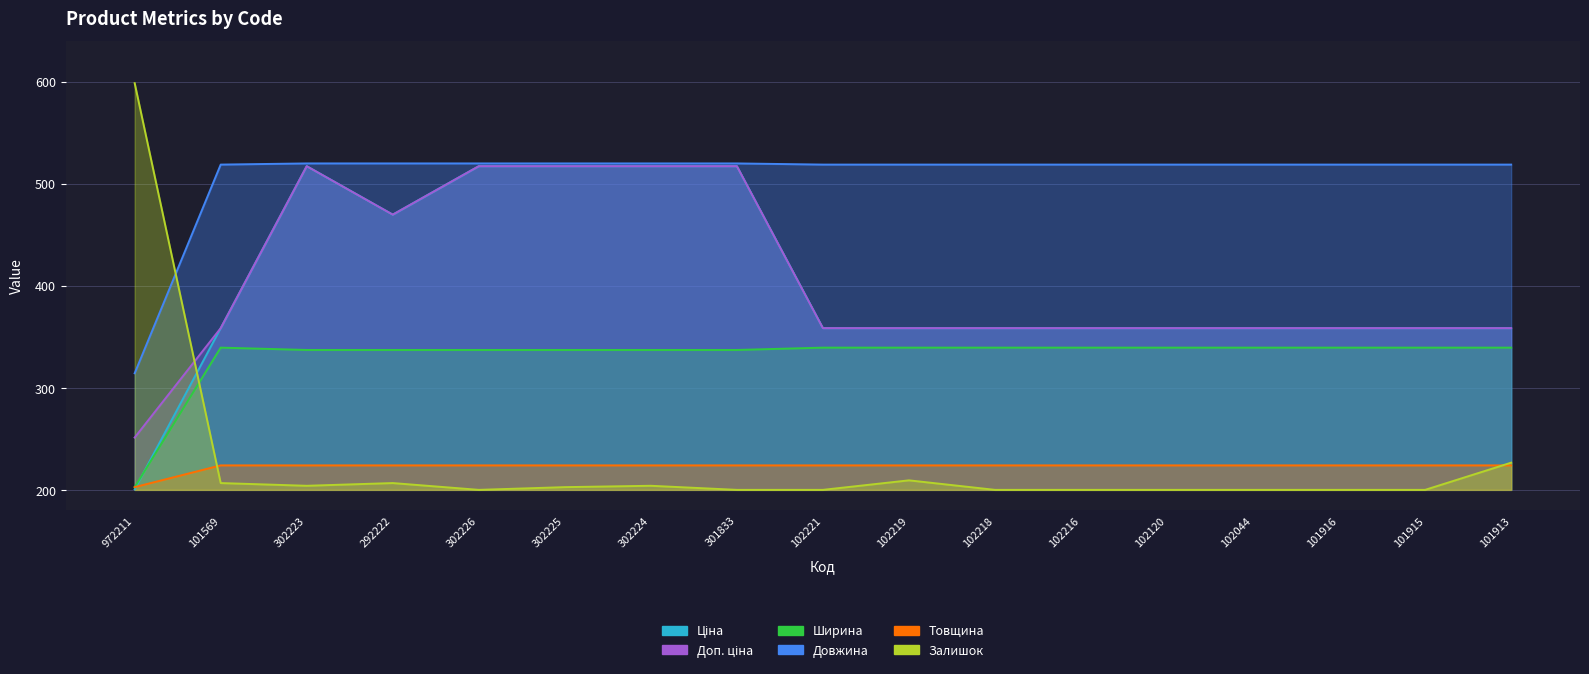

True or false: Товщина has more than 2 points higher than both neighbors.

False